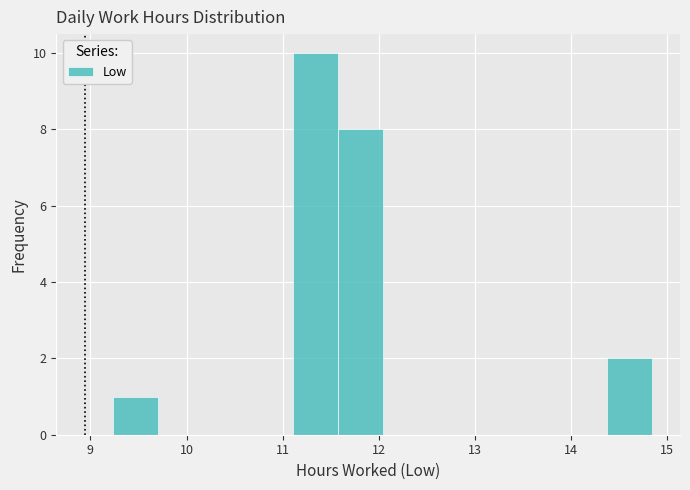

Over which range of the x-axis is the bar tallest?

11.1 to 11.6